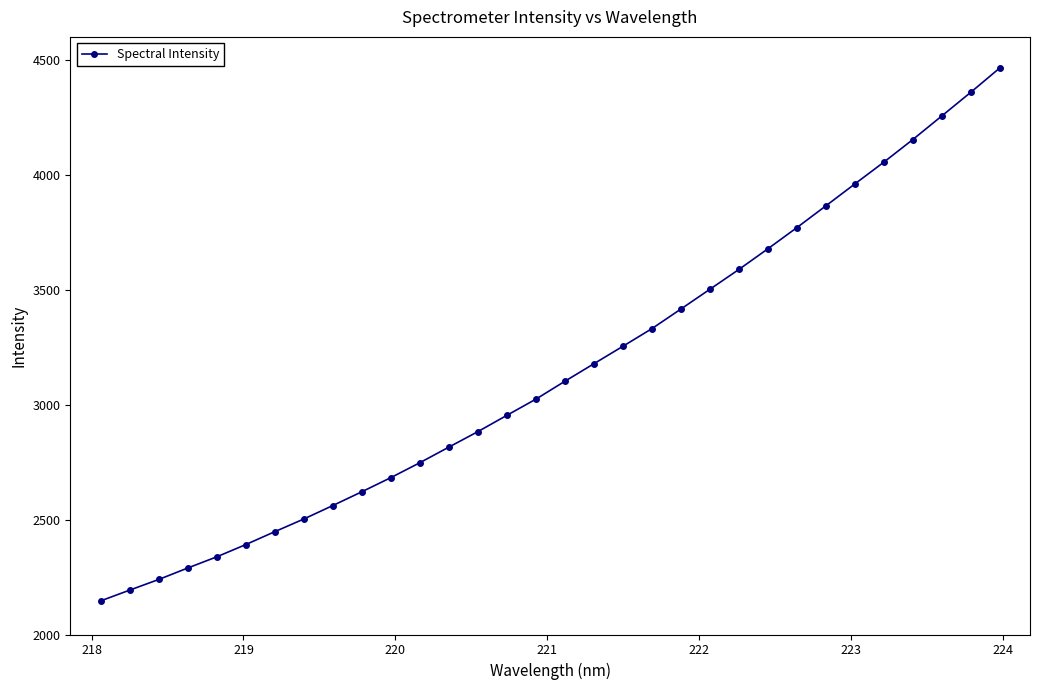

Does the chart have visible grid lines?

No